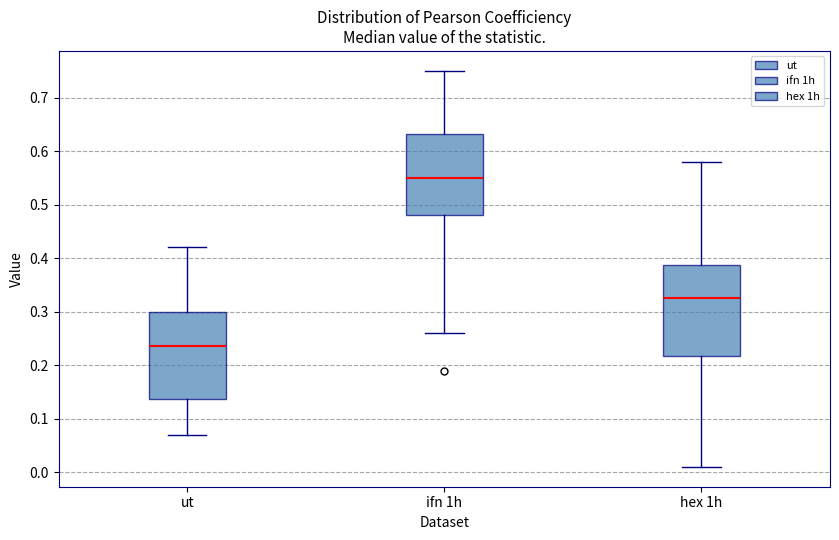

Which box has the lowest median line?

ut